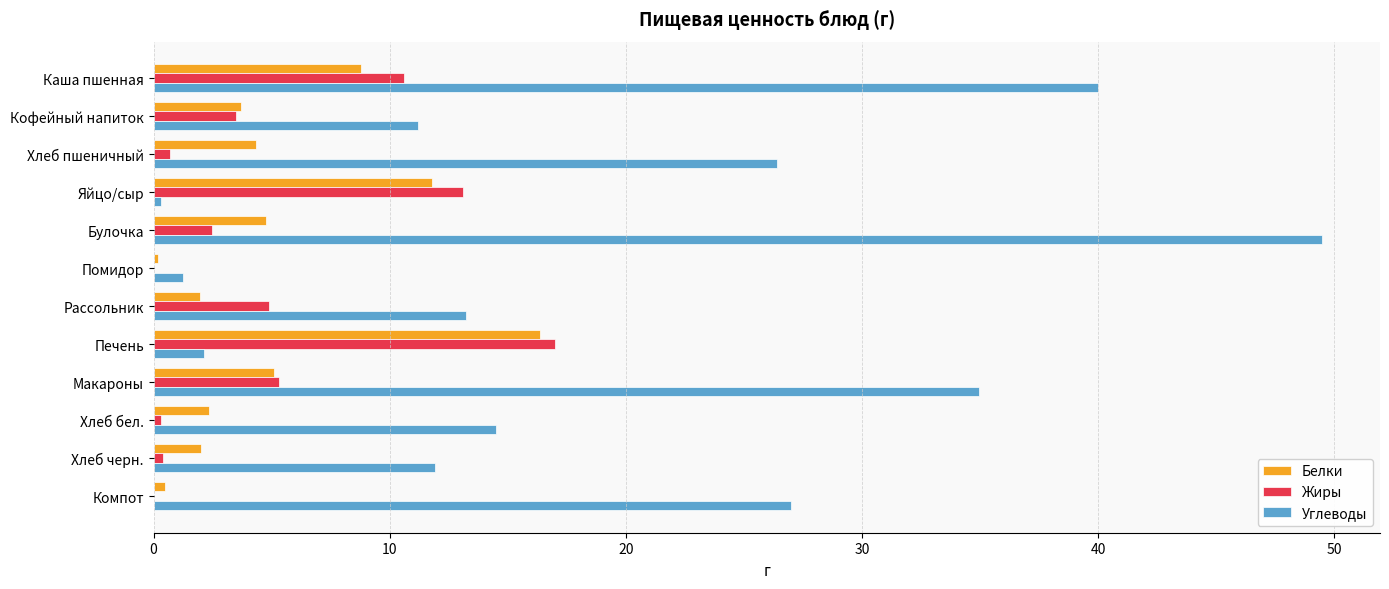

Count the number of categories in the chart.

12